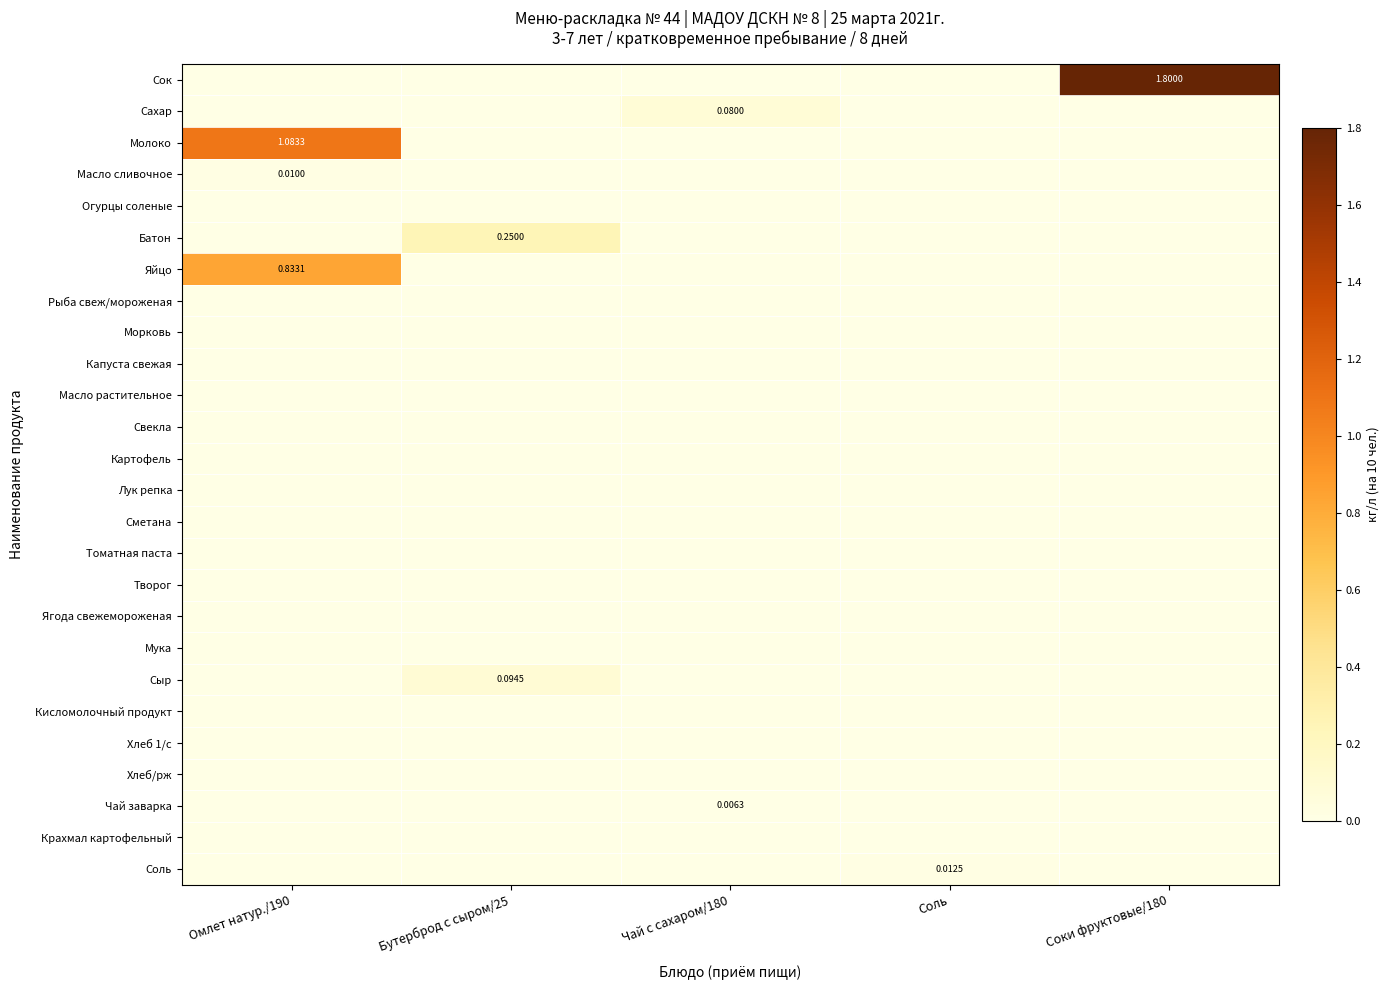

True or false: Крахмал картофельный has a value of 0.0 at Омлет натур./190.

True